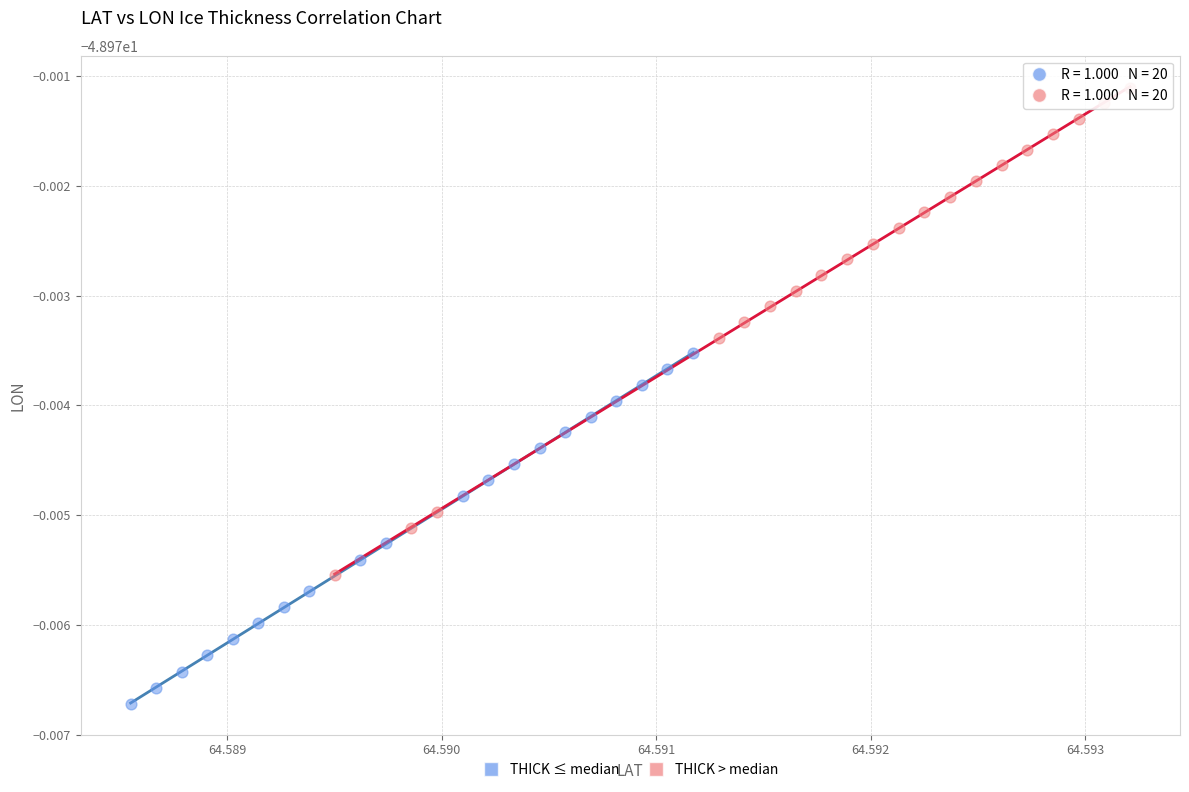

Which series reaches the maximum Y coordinate?

THICK > median